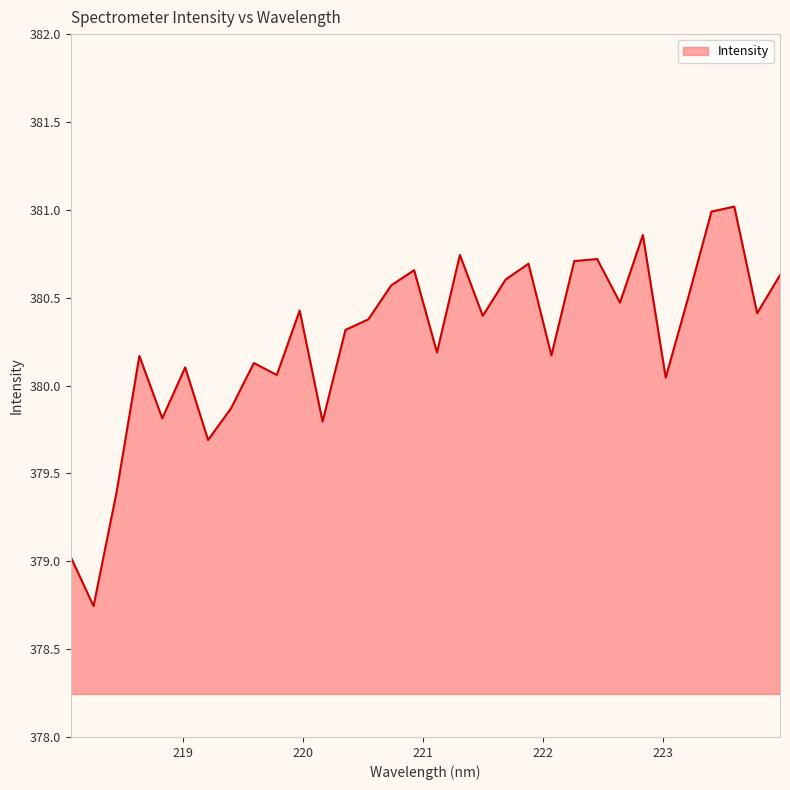

What is the difference between the maximum and minimum values?

2.3